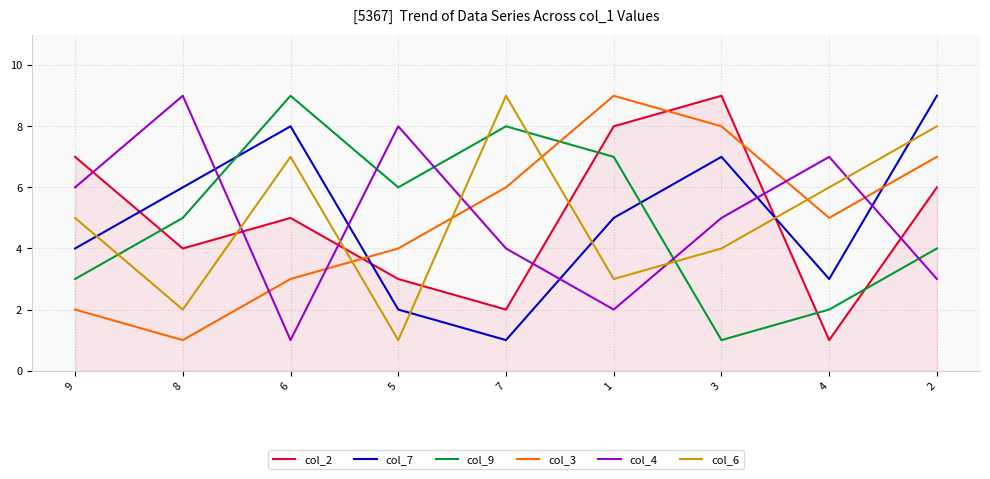

Is the value of col_9 at 4 greater than the value of col_6 at 6?

No